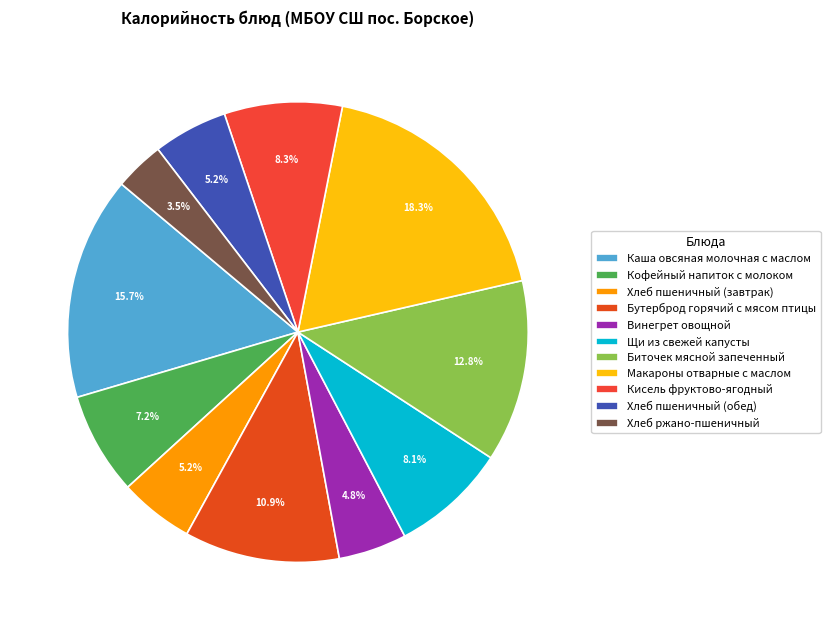

Does Щи из свежей капусты account for over 50% of the chart?

No